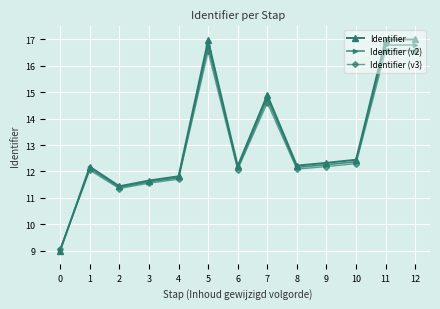

Is the value of Identifier (v3) at 9 greater than the value of Identifier (v2) at 3?

Yes